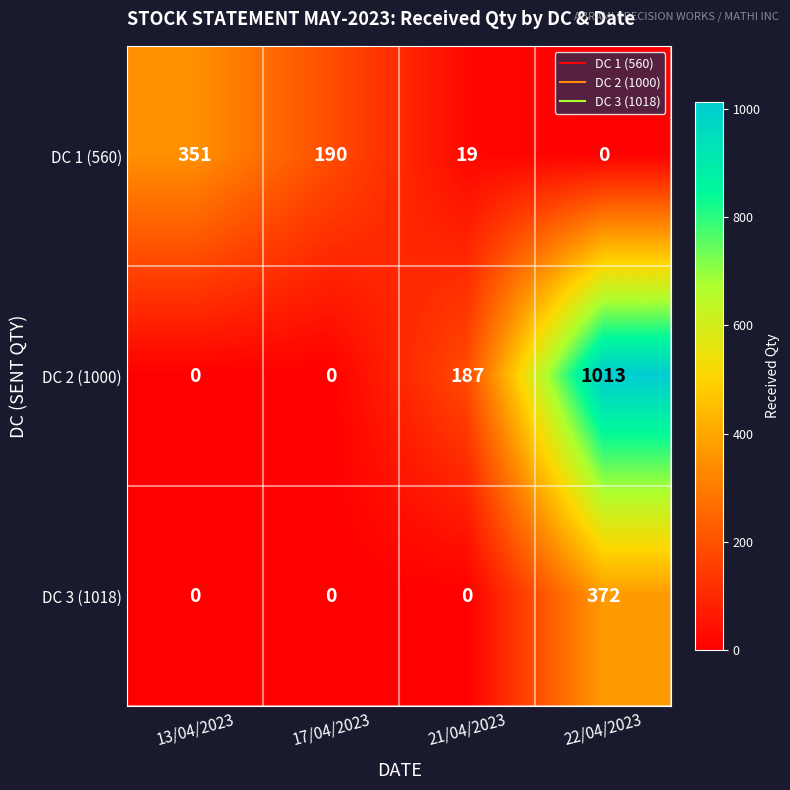

List the series in order of their peak value, highest first.

DC 2 (1000), DC 3 (1018), DC 1 (560)